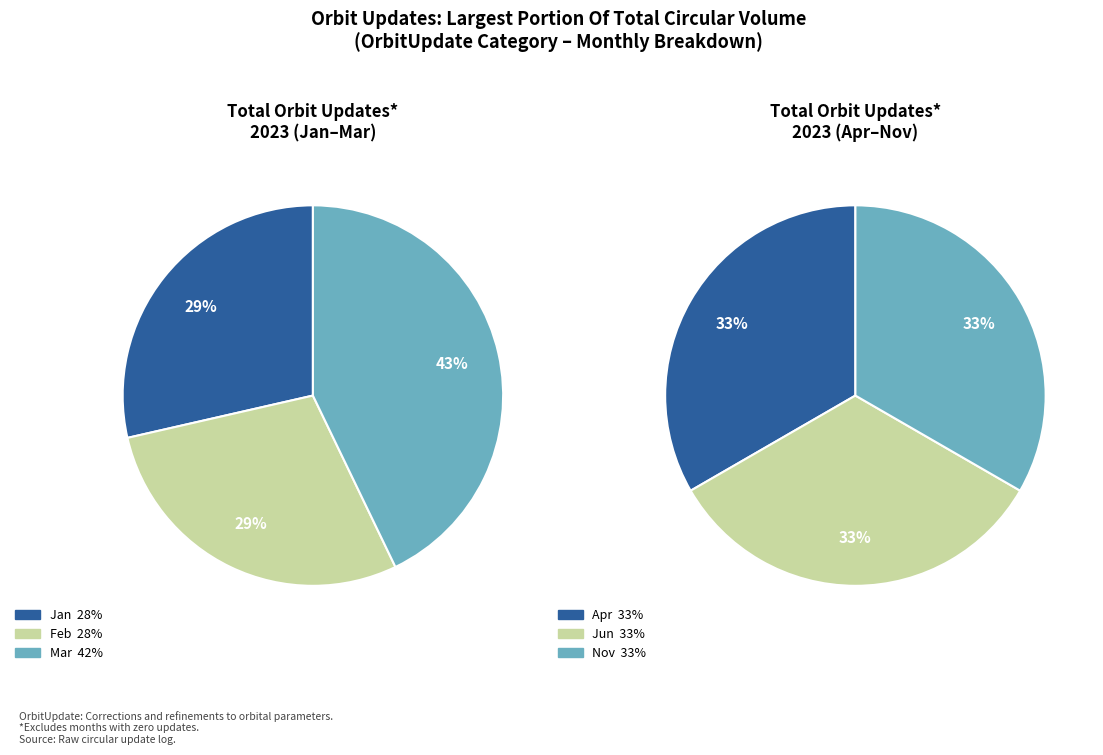

How many segments does this pie chart have?

6